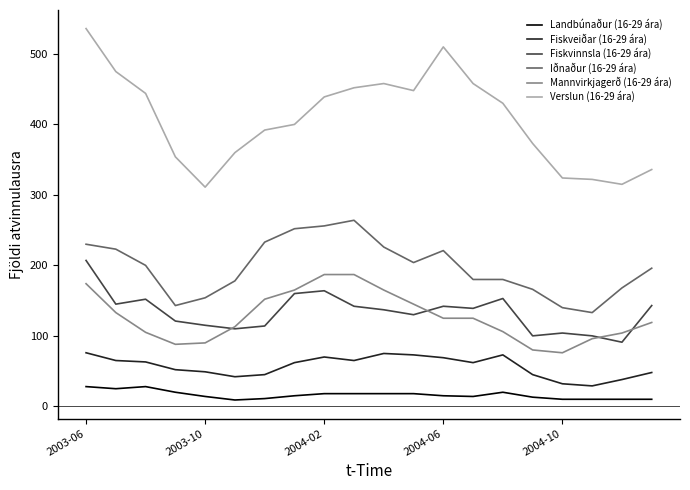

Does the chart have visible grid lines?

No